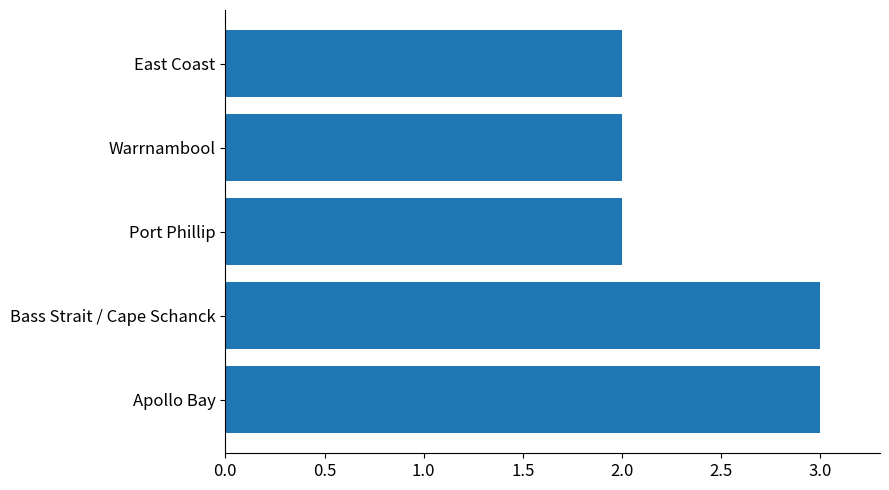

True or false: the data shows 3 at Bass Strait / Cape Schanck.

True